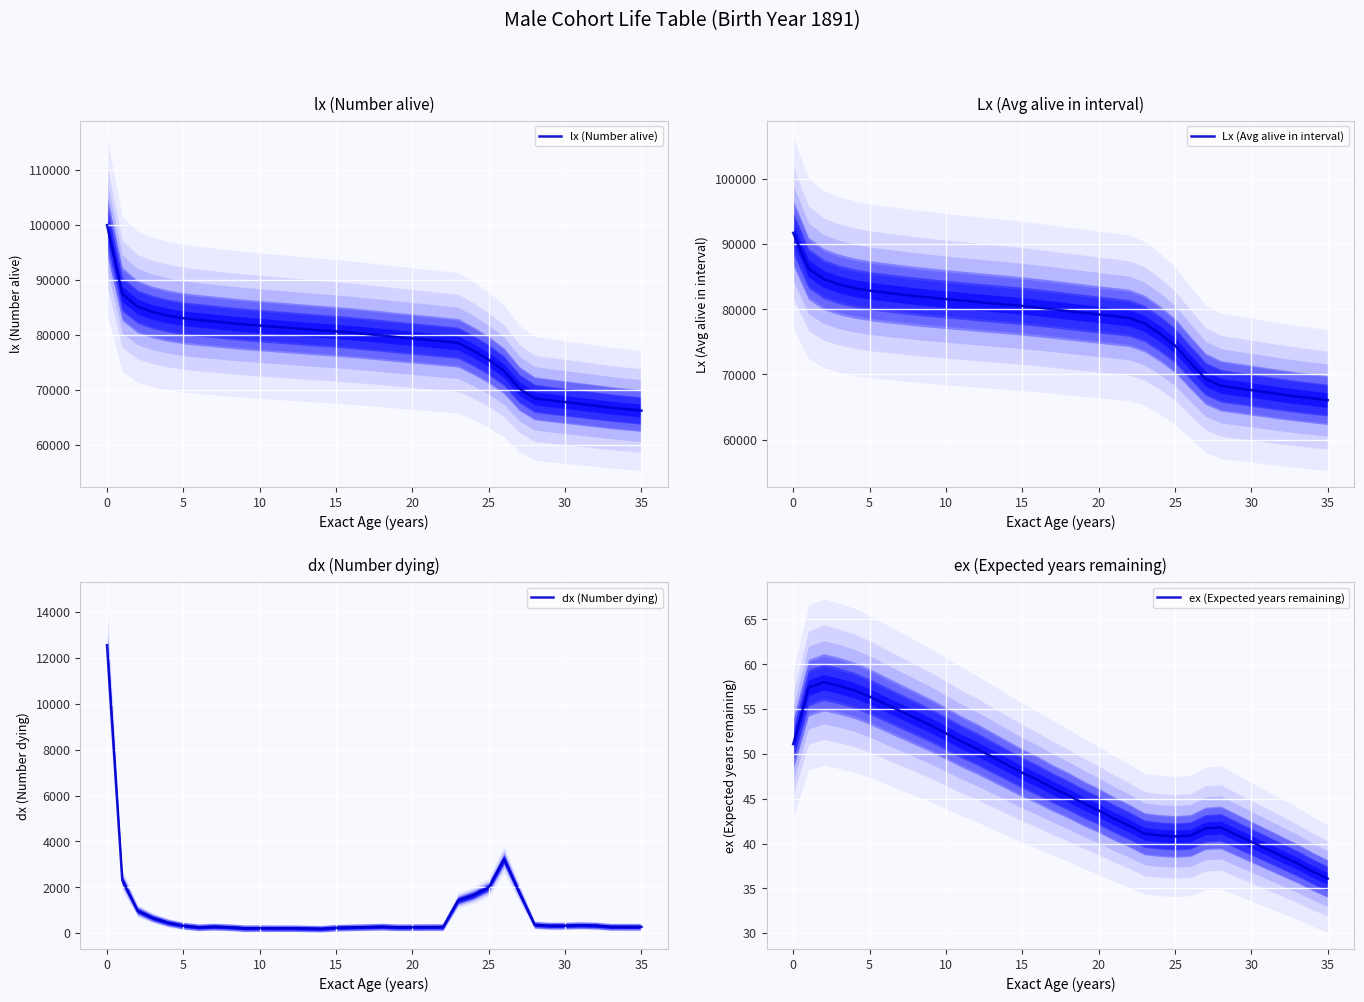

How many categories are shown in the chart?

36